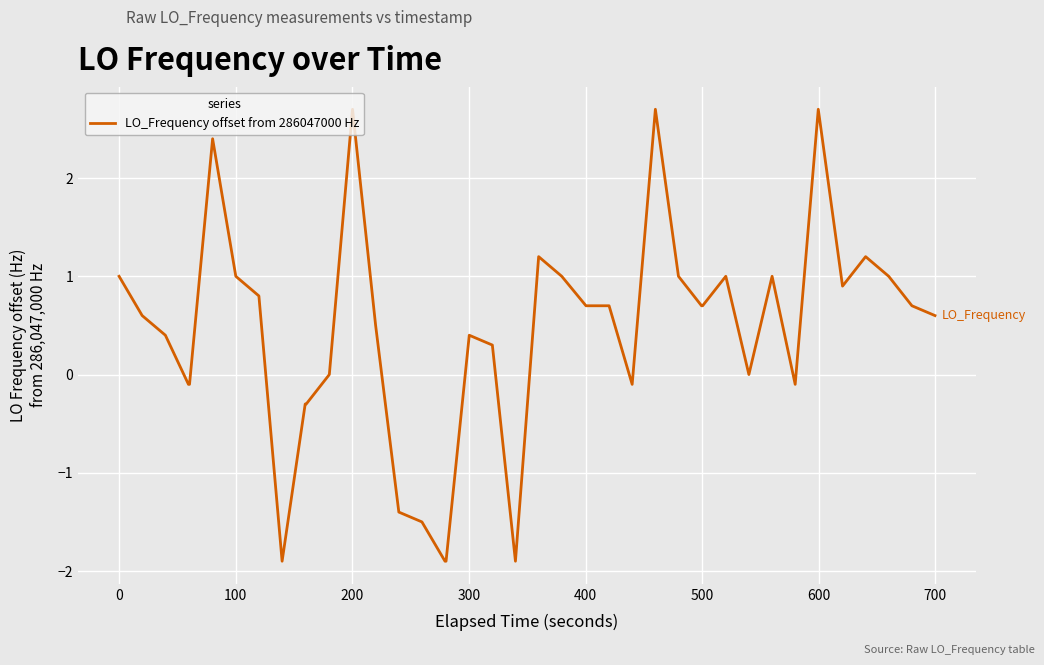

What is the minimum value shown in the chart?

-1.9